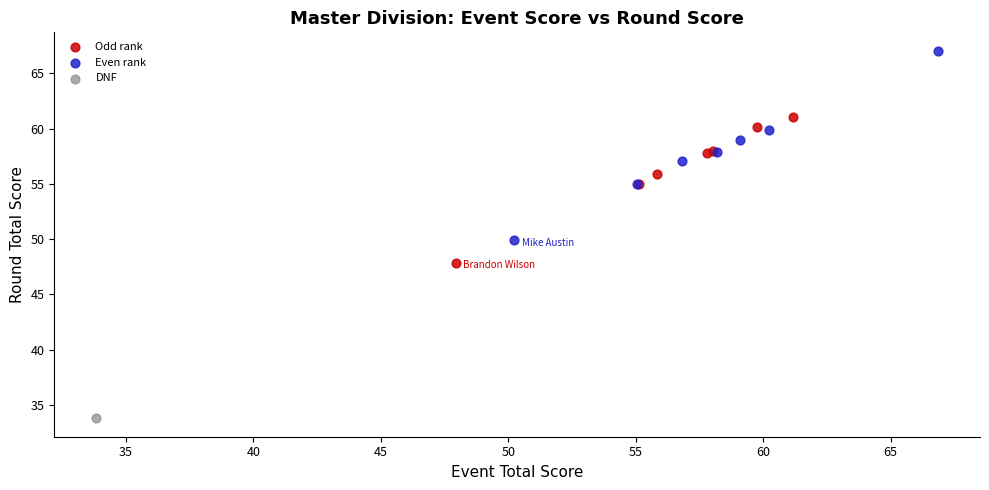

What are all the series names shown in the legend?

Odd rank, Even rank, DNF